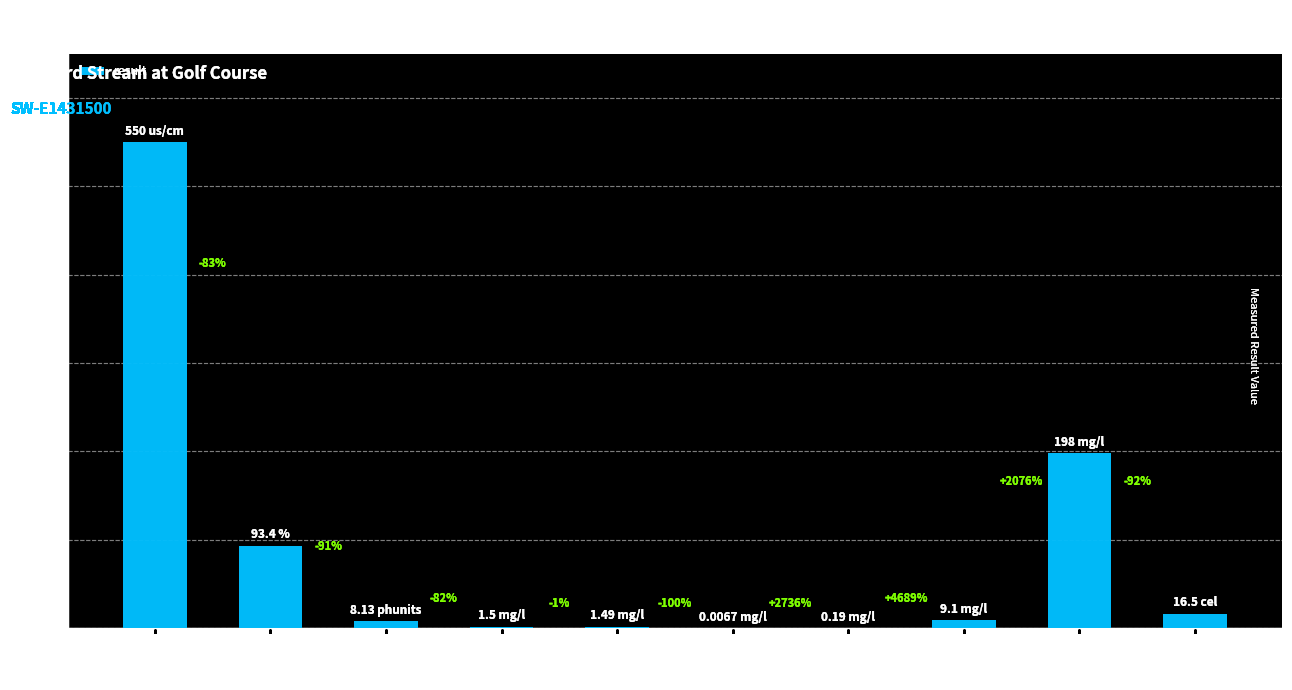

Reading left to right, list all the values displayed in this chart.

550.0	93.4	8.1	1.5	1.5	0.0	0.2	9.1	198.0	16.5